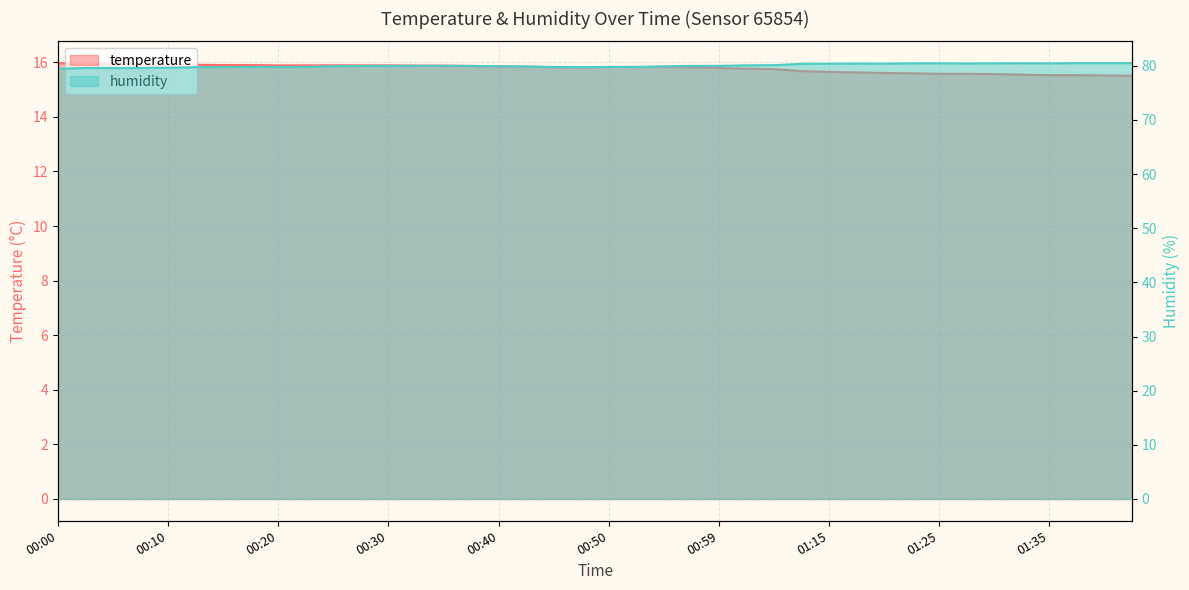

Which series has the widest spread of values?

humidity